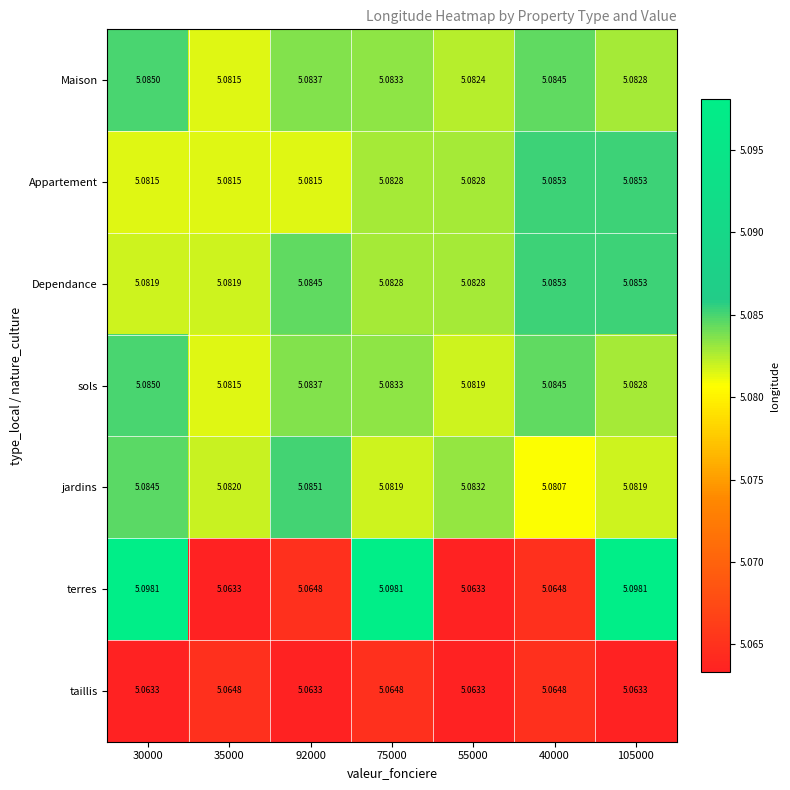

Is the value of Appartement at 75000 greater than the value of jardins at 92000?

No